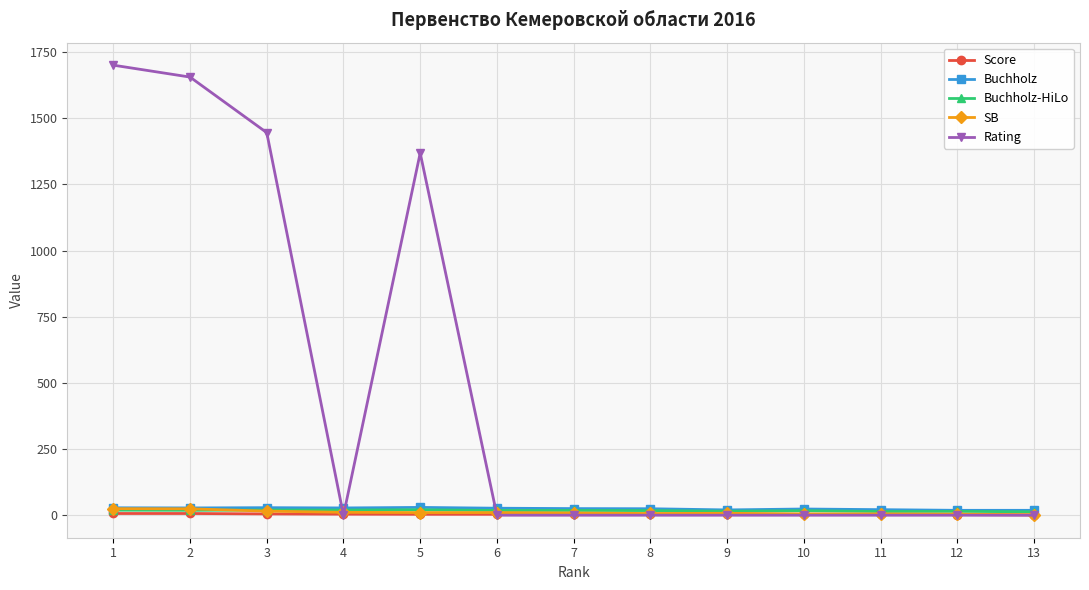

Which series has the largest range (max minus min)?

Rating